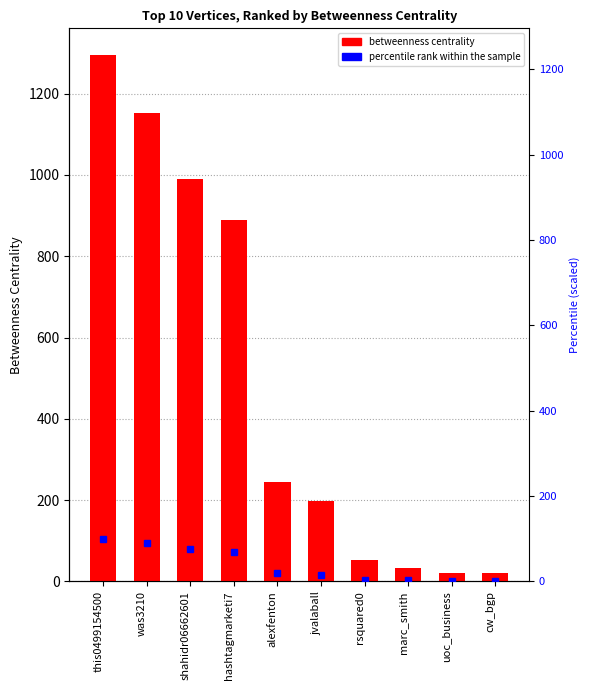

Reading left to right, what are all the values shown in this chart?

Betweenness Centrality: this0499154500=1296.0	was3210=1151.6	shahidr06662601=990.0	hashtagmarketi7=890.3	alexfenton=245.6	jvalaball=198.0	rsquared0=53.5	marc_smith=34.2	uoc_business=20.1	cw_bgp=20.1
percentile rank (scaled): this0499154500=100.0	was3210=88.9	shahidr06662601=76.4	hashtagmarketi7=68.7	alexfenton=18.9	jvalaball=15.3	rsquared0=4.1	marc_smith=2.6	uoc_business=1.6	cw_bgp=1.6